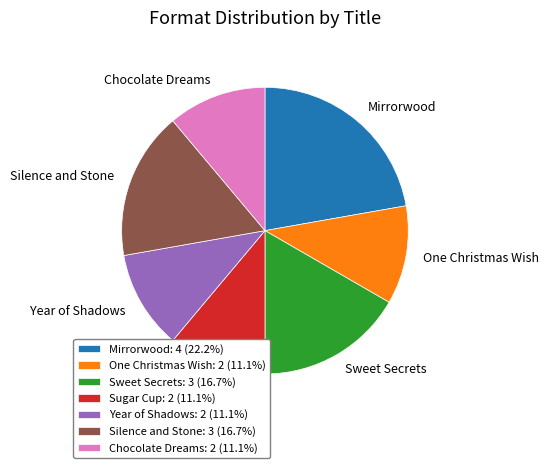

How many segments does this pie chart have?

7